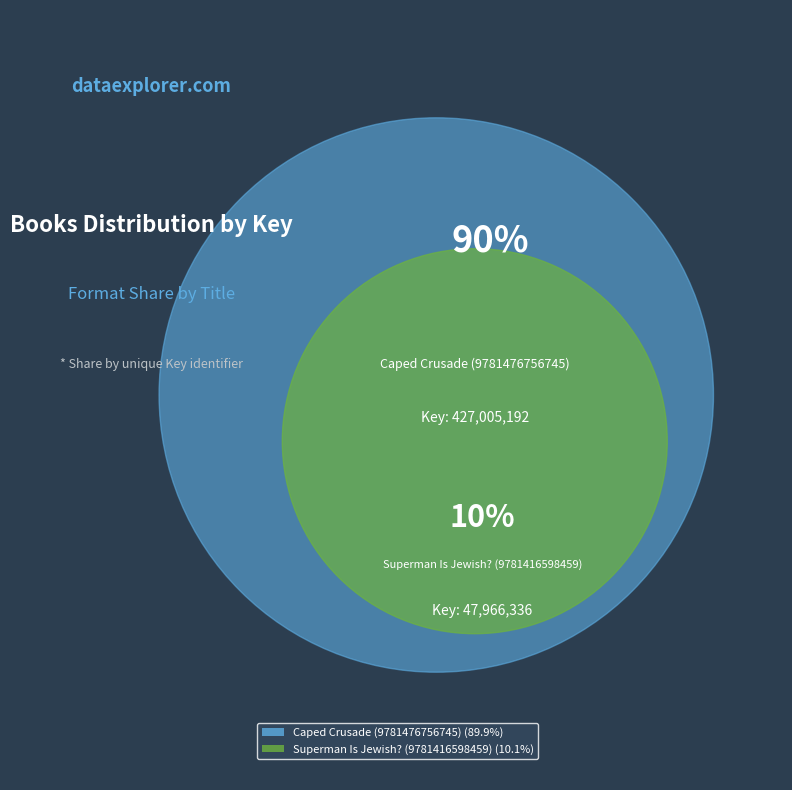

Which category accounts for the majority?

Caped Crusade (9781476756745)